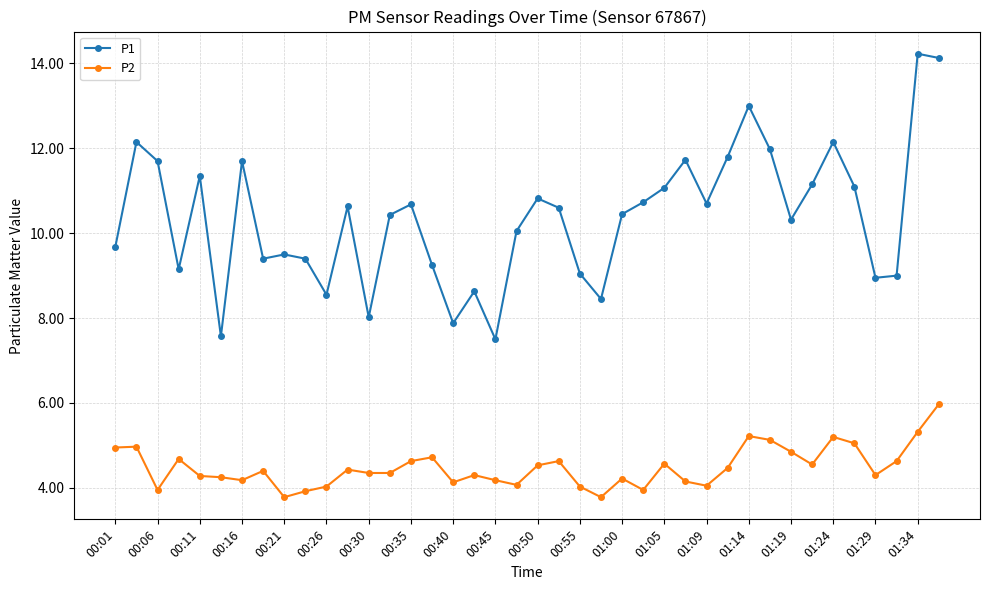

Is this an area chart (filled region under the line)?

No